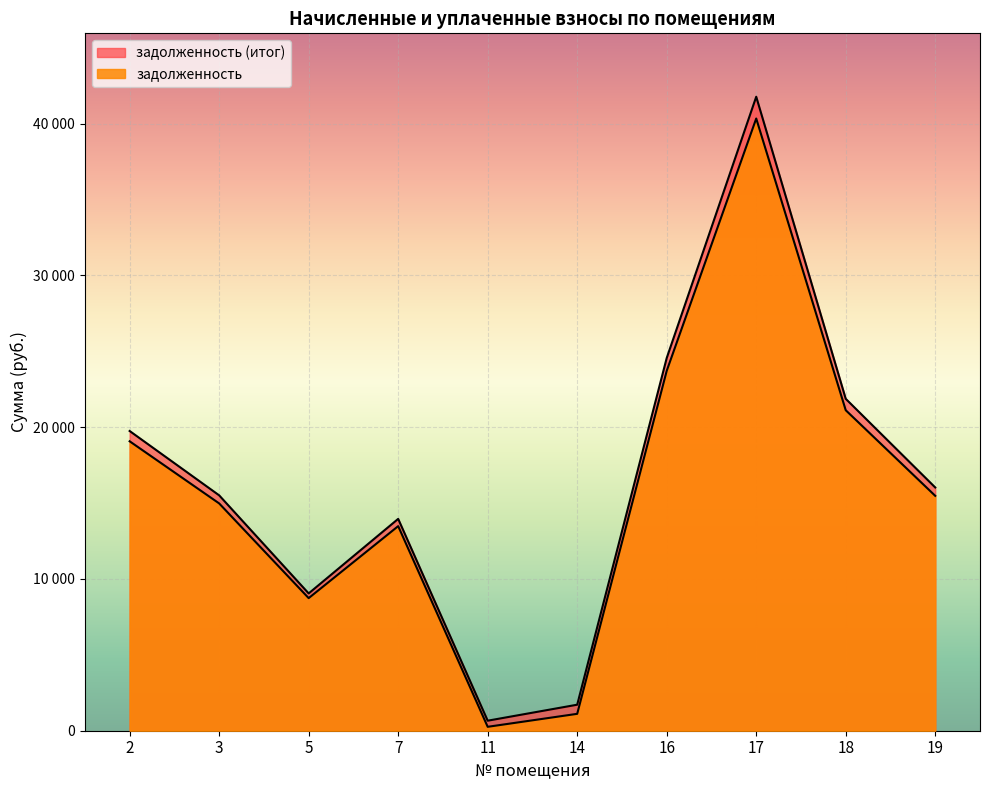

List the series in order of their overall mean, lowest first.

задолженность, задолженность (итог)